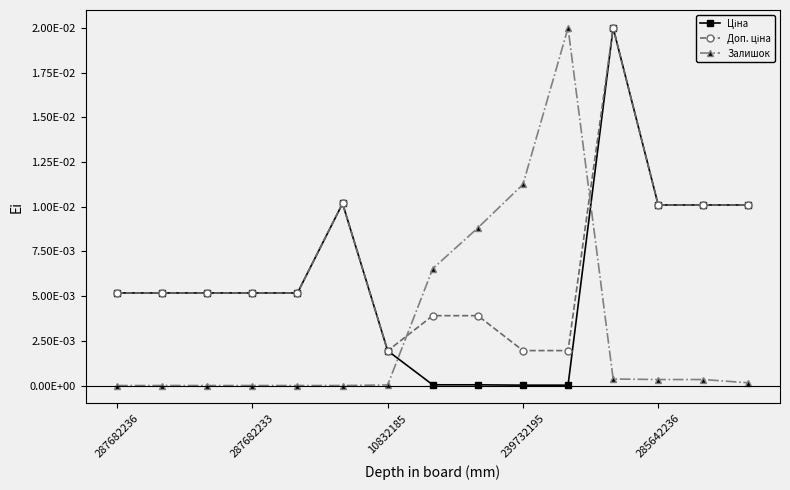

Is this an area chart (filled region under the line)?

No